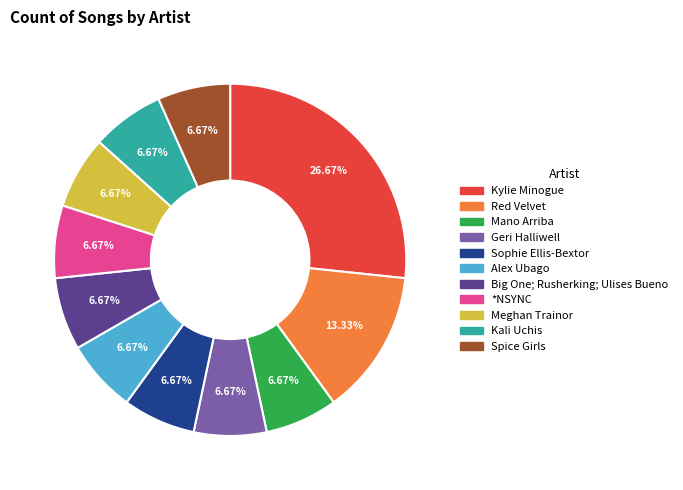

To the nearest percent, what is the combined percentage of *NSYNC and Mano Arriba?

13%